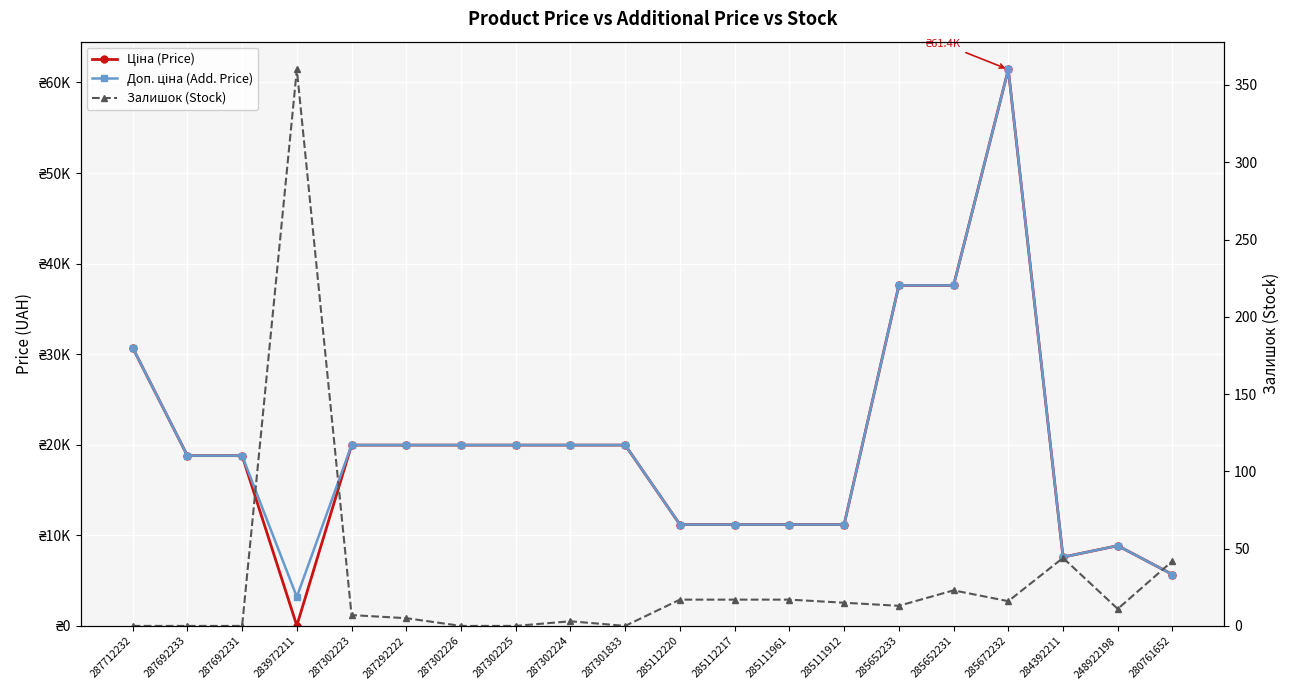

How many lines are shown in the chart?

3